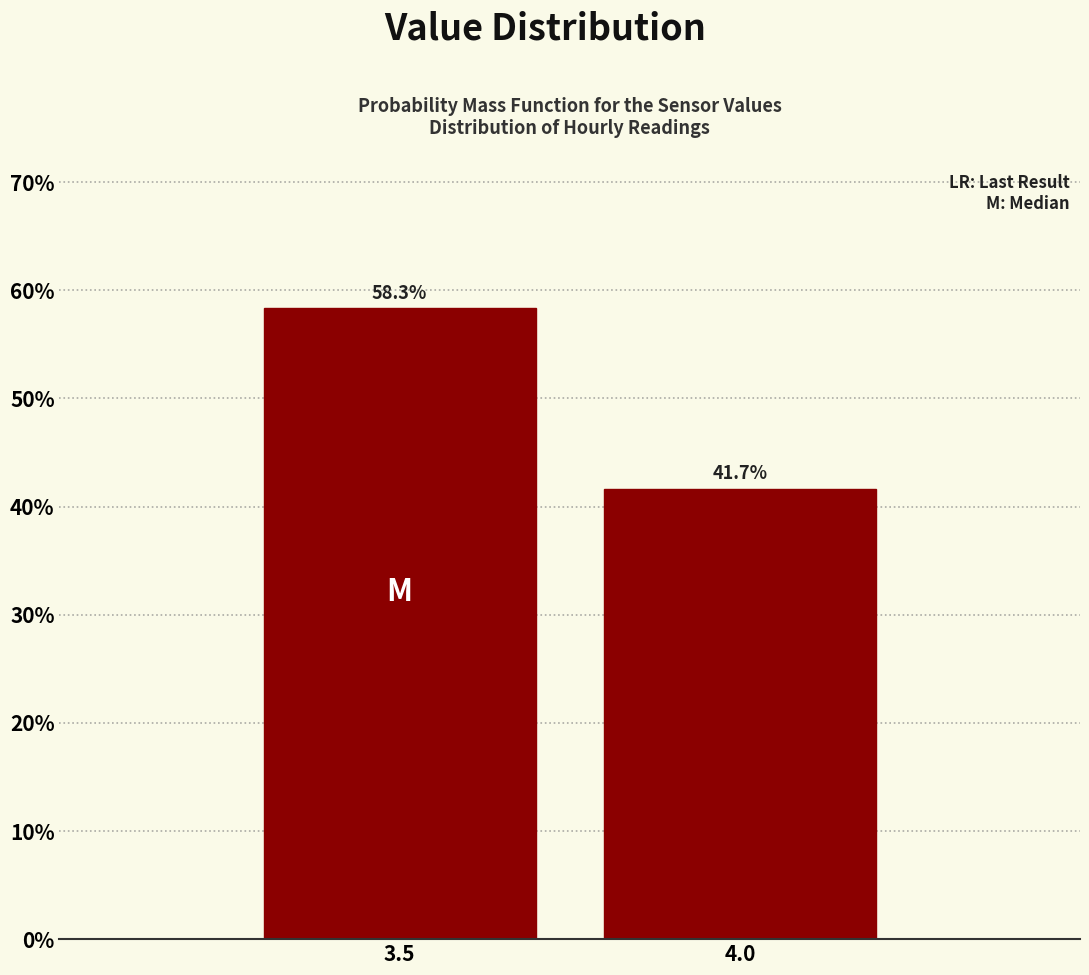

Reading left to right, extract all data points from this chart.

58.3	41.7